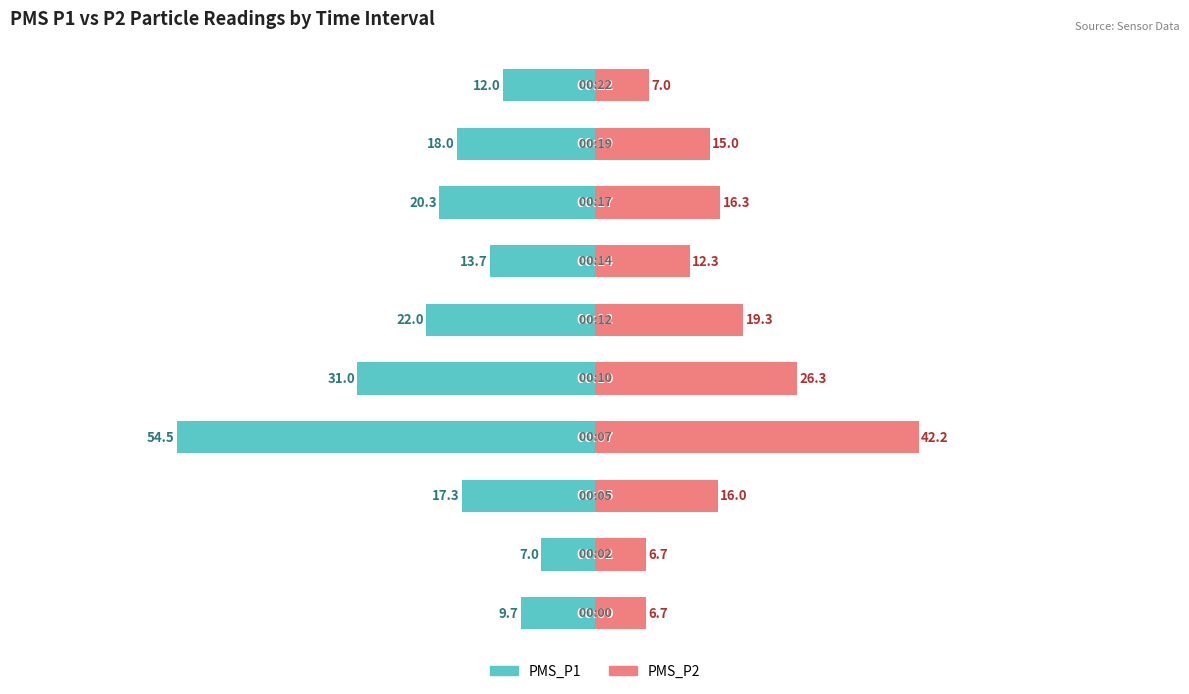

How many values in the PMS_P1 series exceed -17?

4